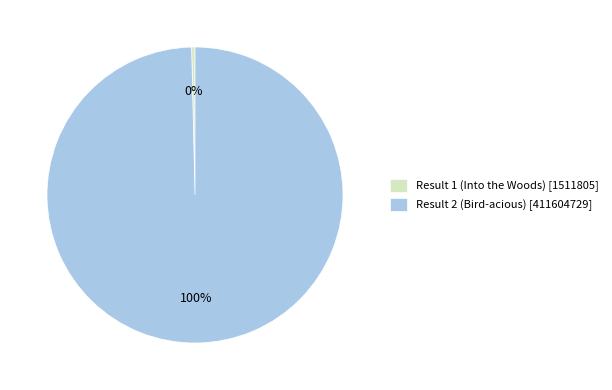

Between Result 2 (Bird-acious) and Result 1 (Into the Woods), which is larger?

Result 2 (Bird-acious)